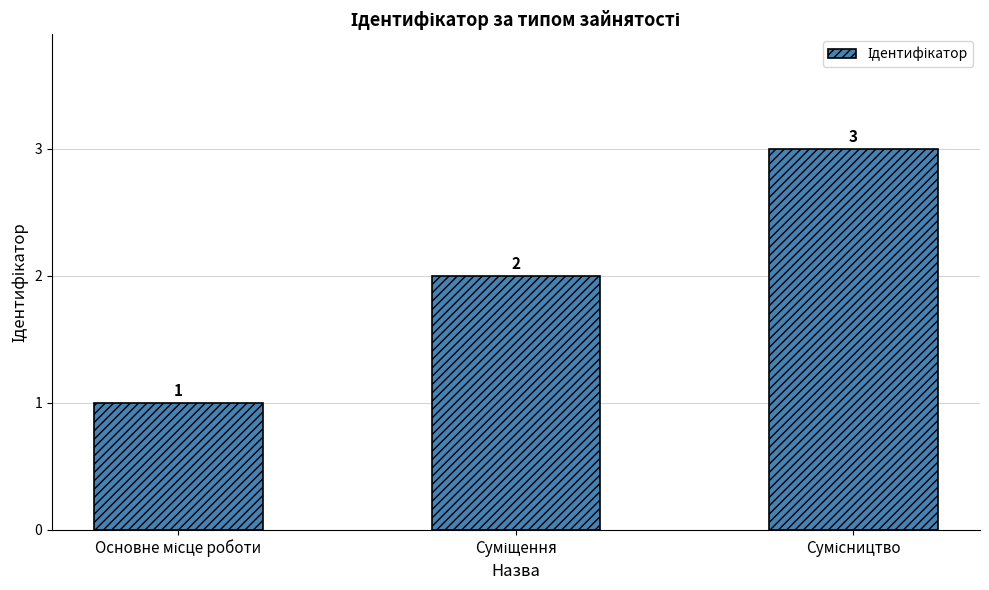

What is the value of the 3rd bar from the left?

3